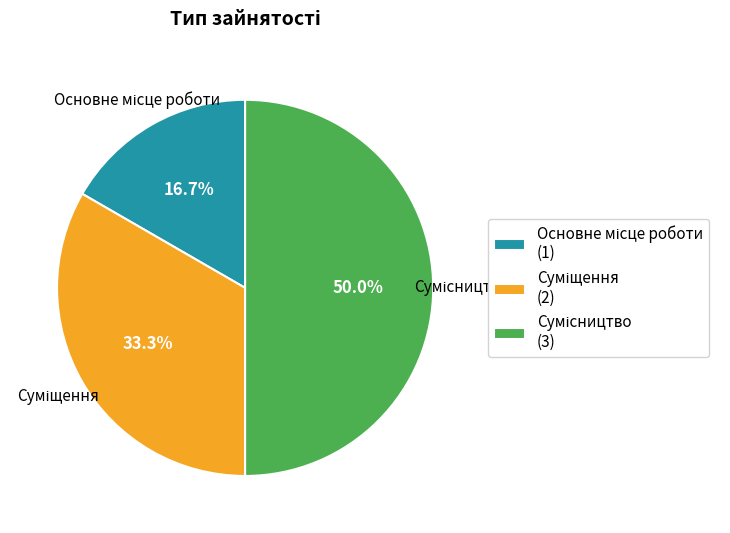

True or false: Суміщення accounts for 33% of the total.

True